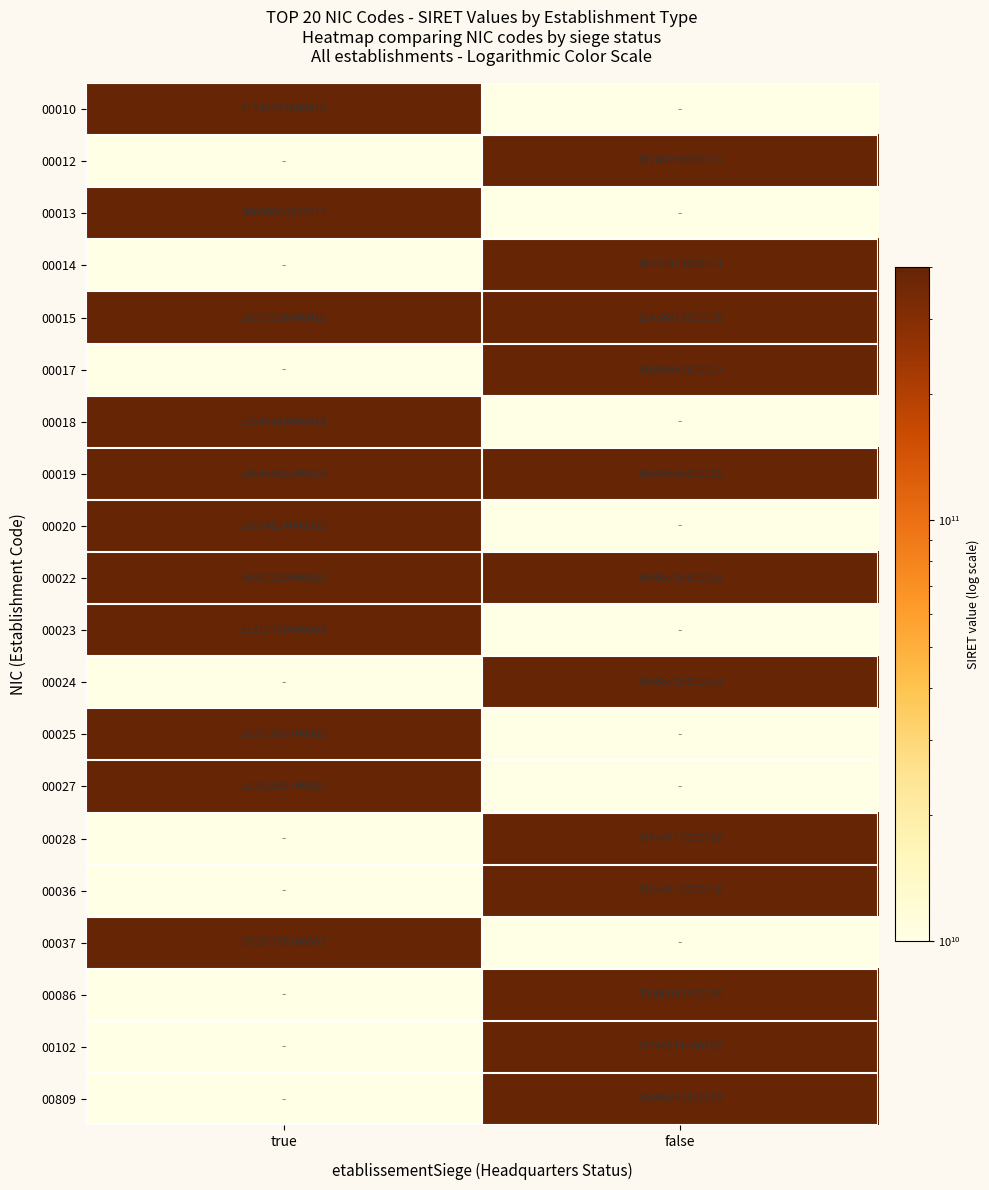

Is it true that 00018 equals 29540419800018 at true?

True